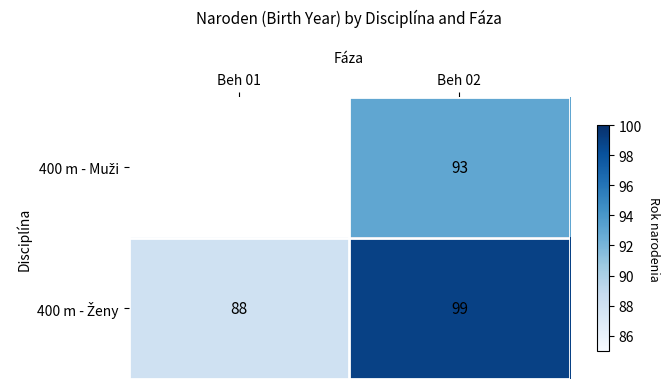

Rank the series by their average value, from lowest to highest.

400 m - Muži, 400 m - Ženy